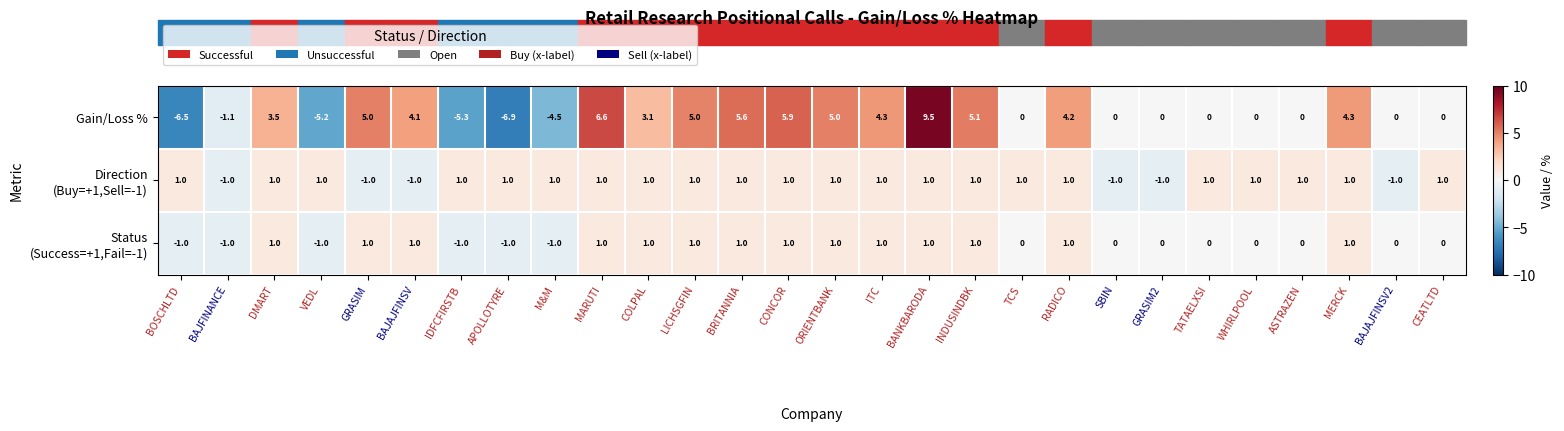

Which series has the widest spread of values?

Gain/Loss %